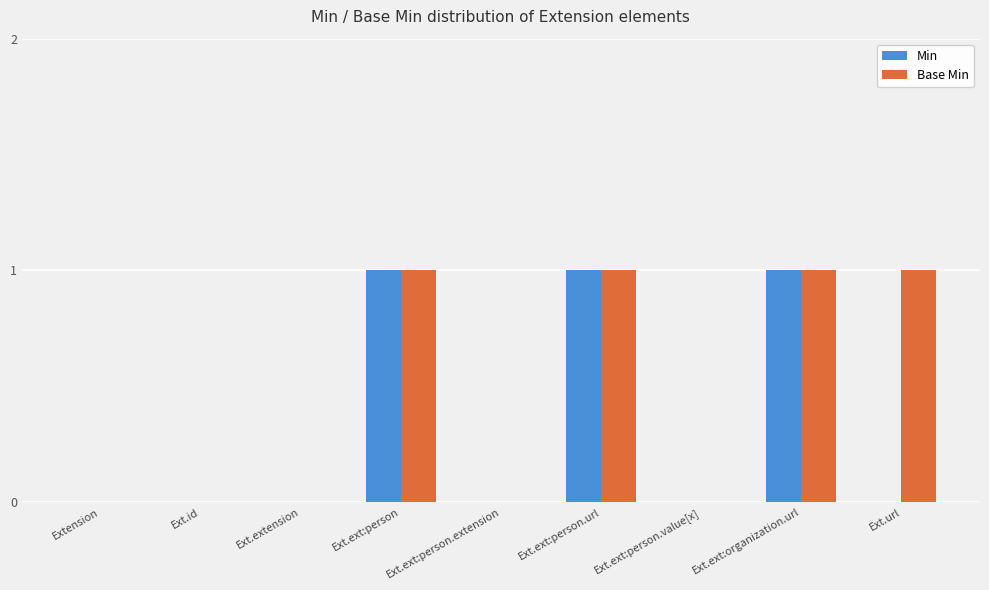

Count the number of categories in the chart.

9